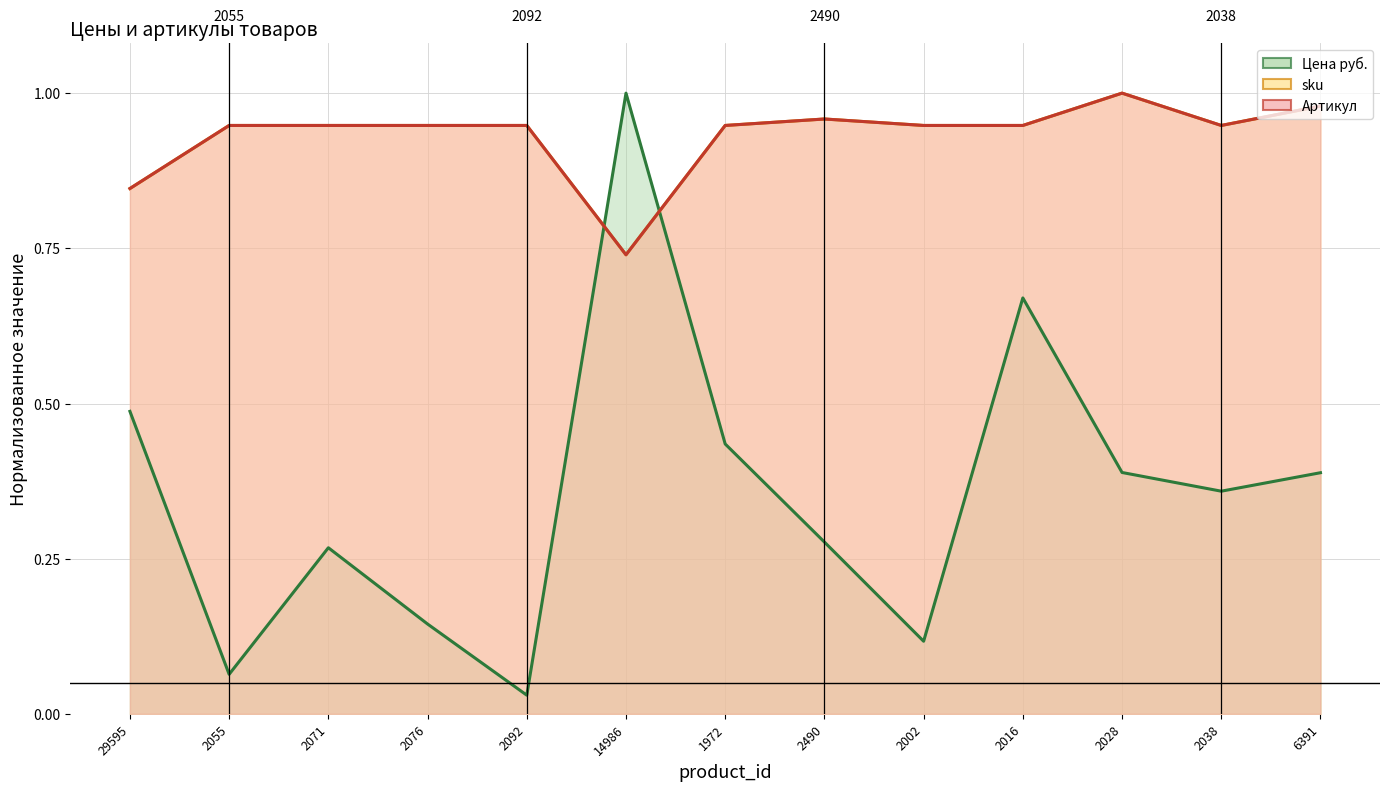

What position from the left is 2055?

2